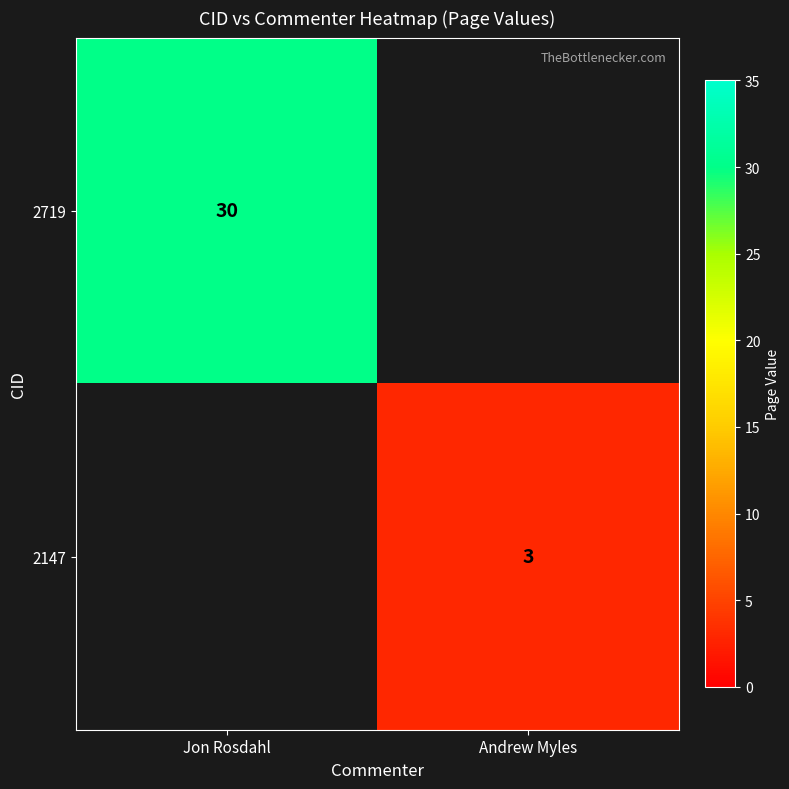

The 2147 series shows 5 at Andrew Myles. True or false?

False